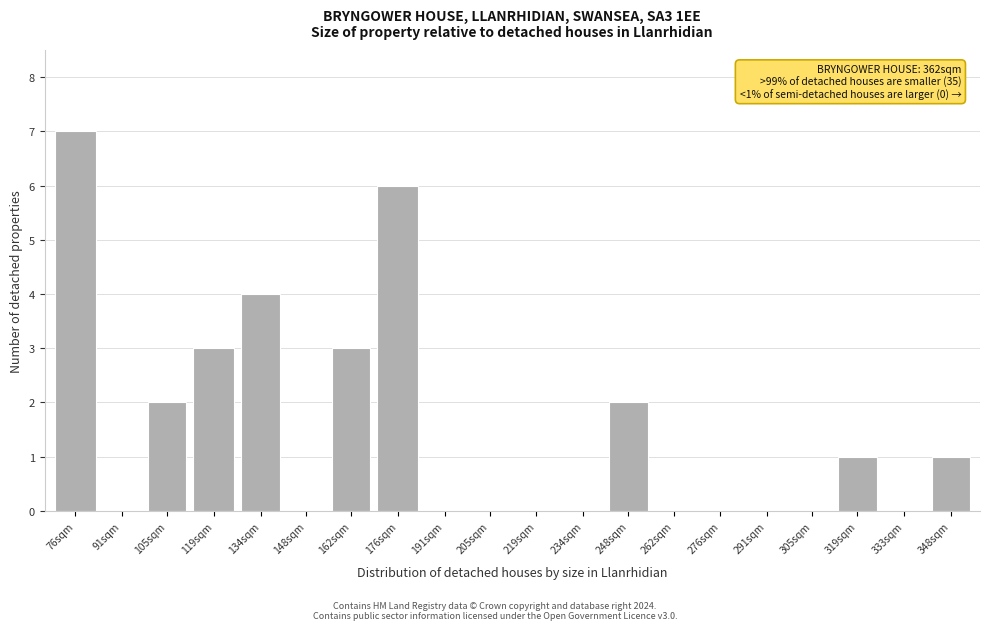

Reading left to right, transcribe all the data shown in this chart.

76sqm=7	91sqm=0	105sqm=2	119sqm=3	134sqm=4	148sqm=0	162sqm=3	176sqm=6	191sqm=0	205sqm=0	219sqm=0	234sqm=0	248sqm=2	262sqm=0	276sqm=0	291sqm=0	305sqm=0	319sqm=1	333sqm=0	348sqm=1